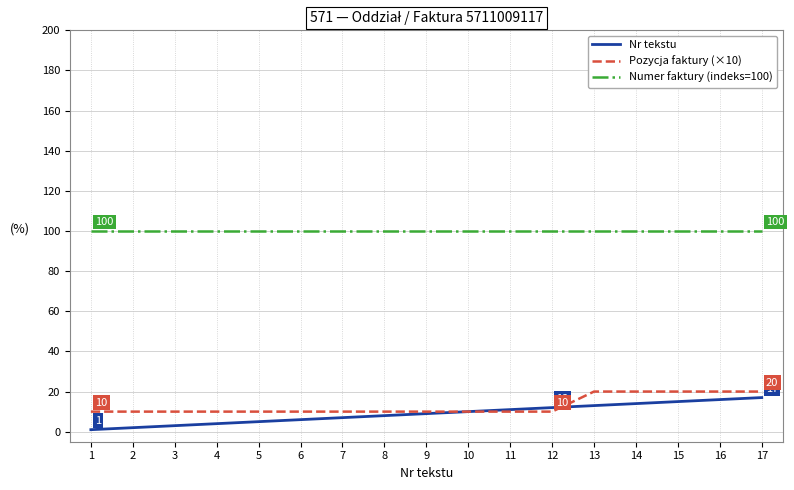

Read the Pozycja faktury (×10) value at 11, to the nearest 5.

10